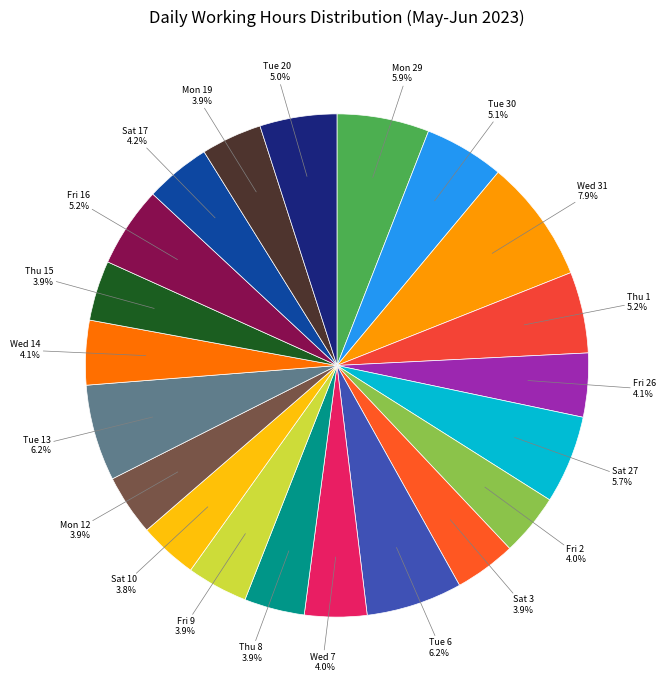

Which has a higher value, Fri 16 or Sat 10?

Fri 16